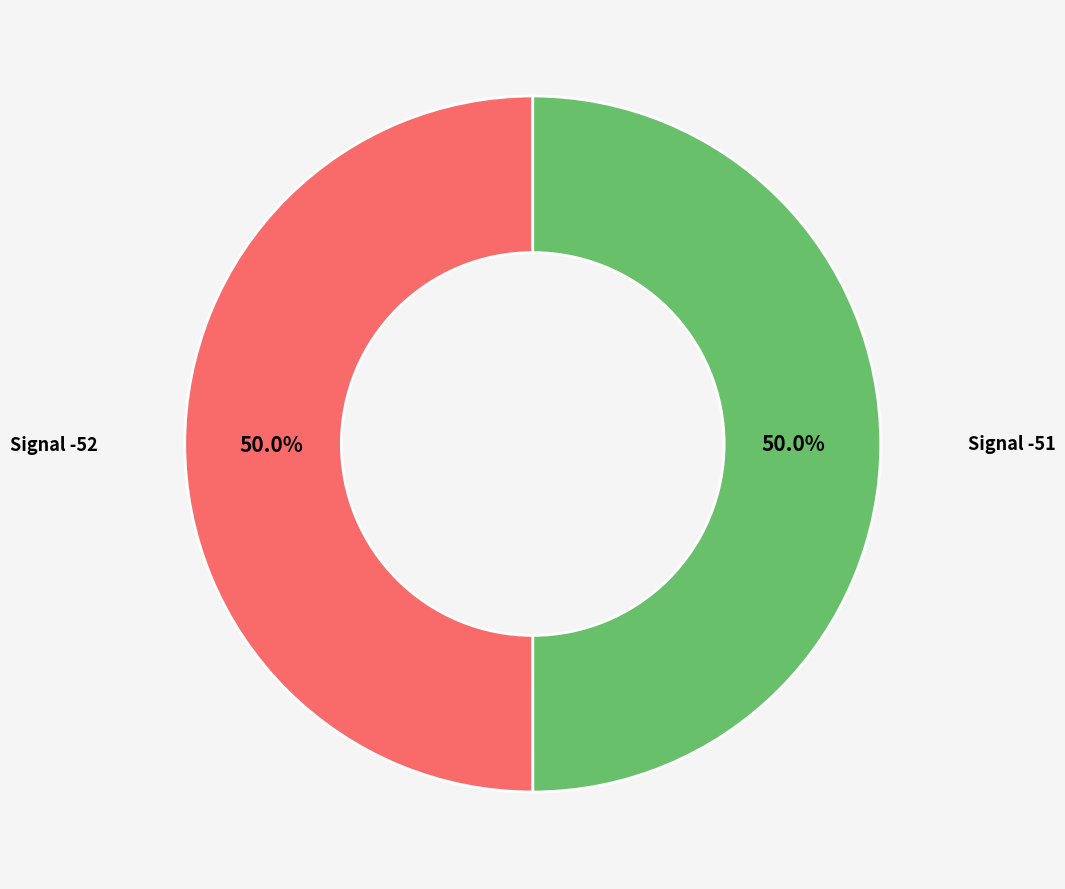

How many slices are in this pie chart?

2